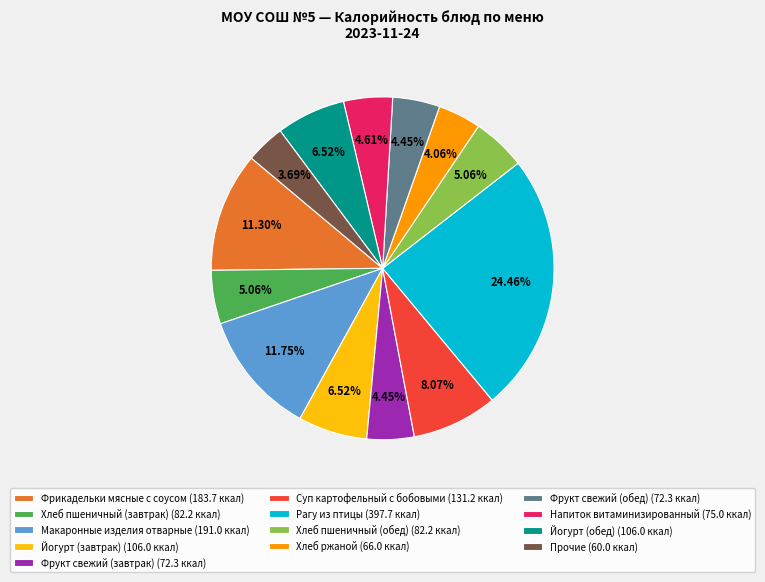

How many slices are in this pie chart?

13